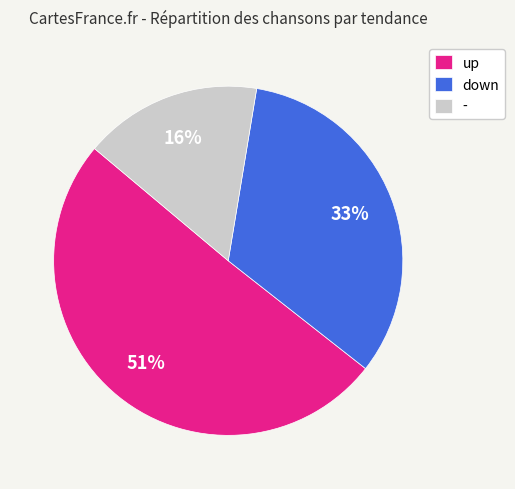

How many slices are in this pie chart?

3